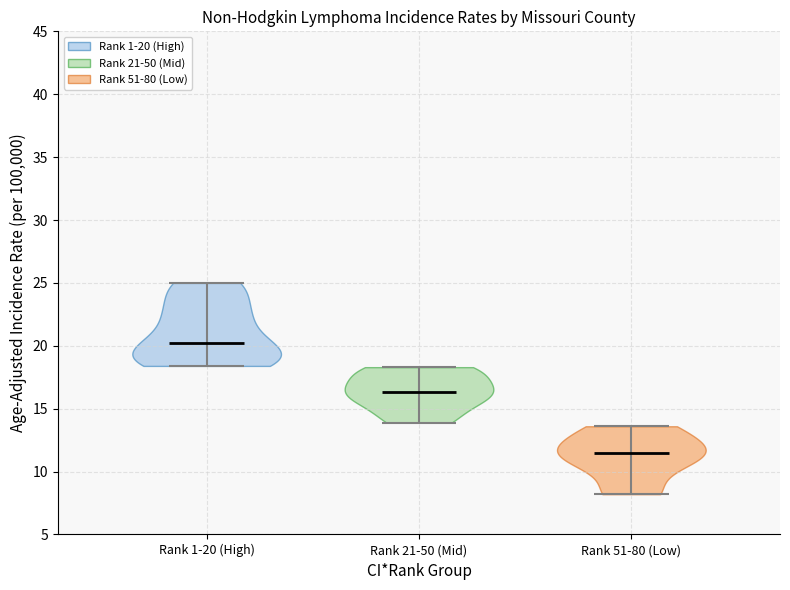

Which violin has the highest median line?

Rank 1-20 (High)